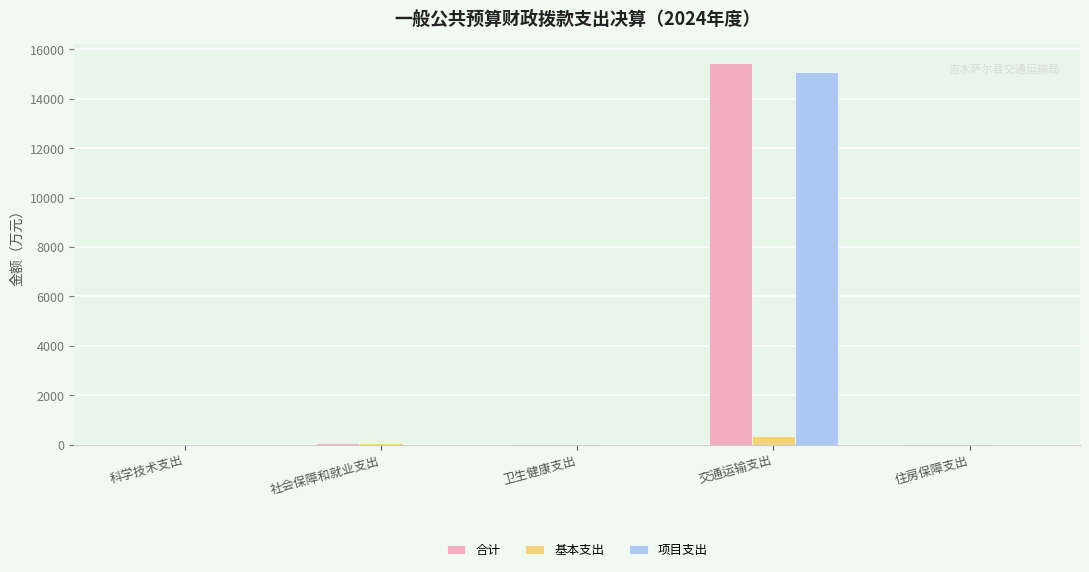

Does the chart contain stacked bars?

No